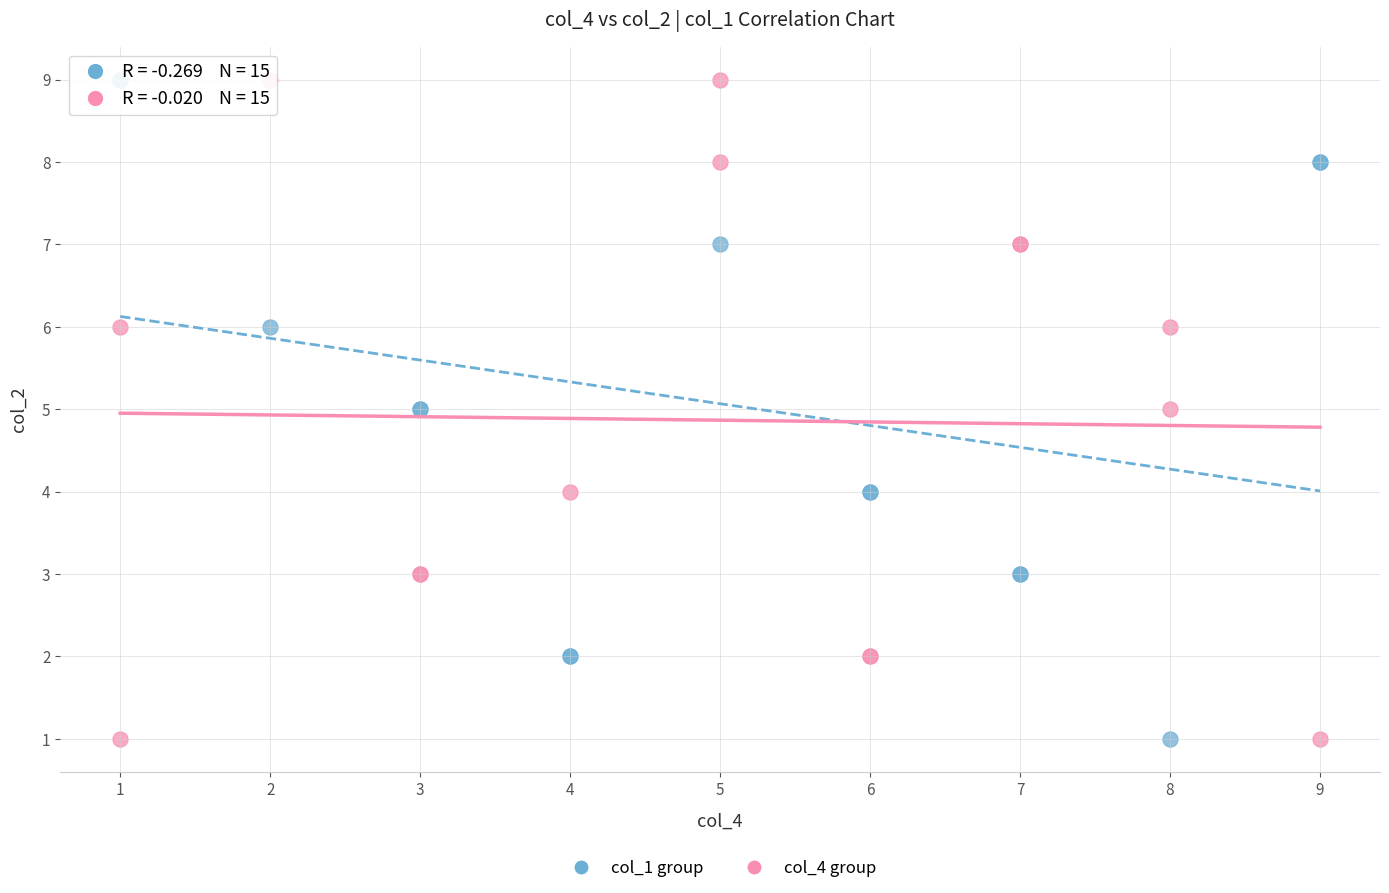

What are all the series names shown in the legend?

col_1 group, col_4 group